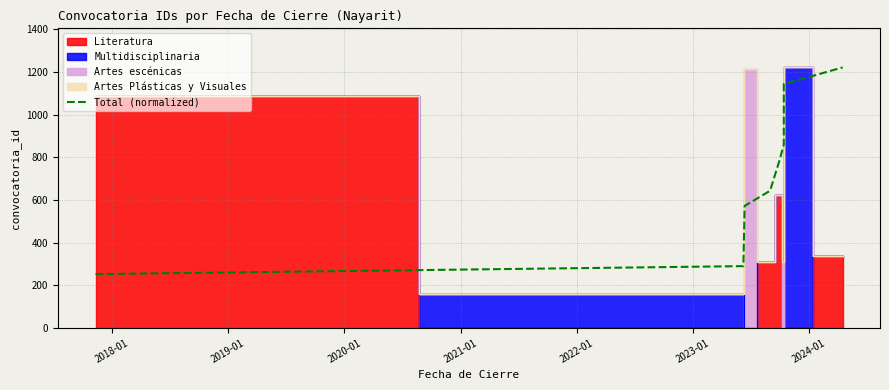

What is the difference between the second highest and second lowest values?

853.5